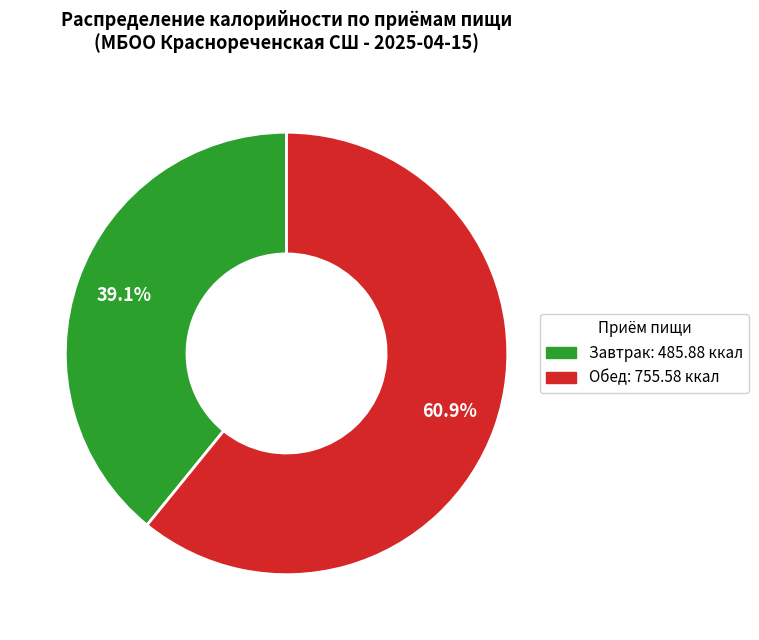

Is Завтрак the majority of the pie?

No